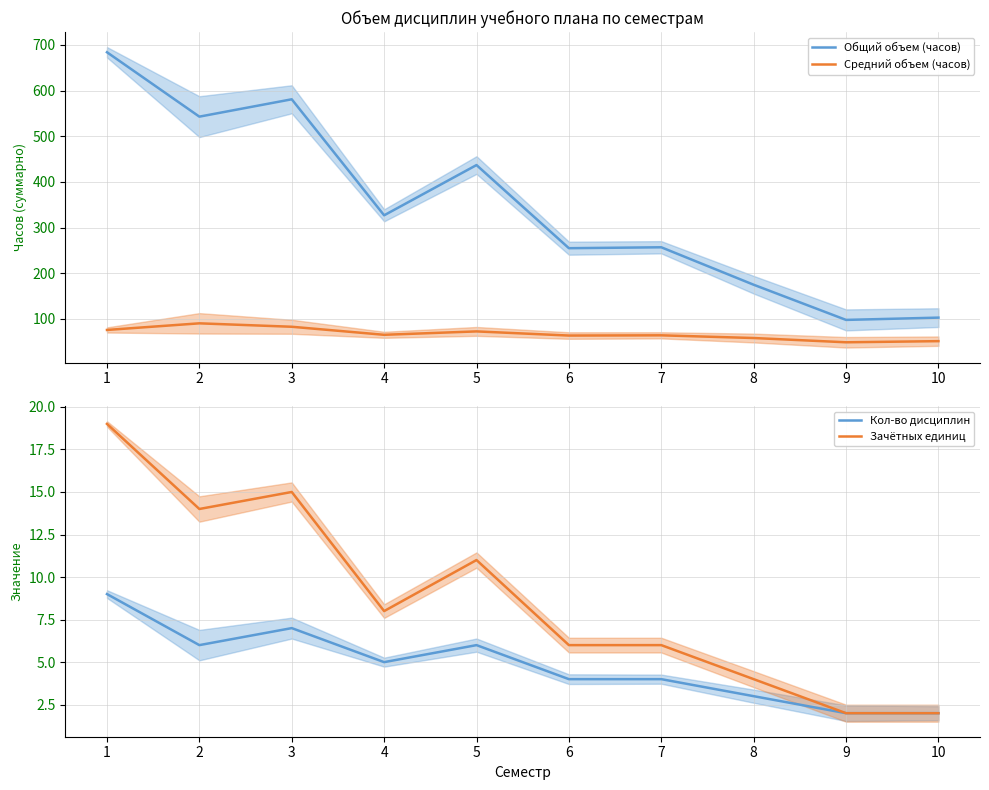

True or false: Кол-во дисциплин has a value of 0.6 at 9.

False